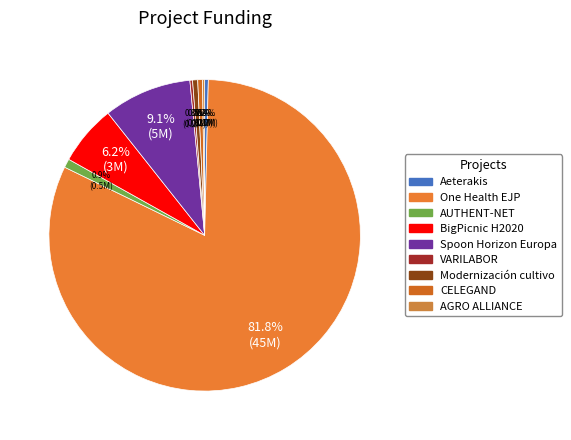

What percentage do One Health EJP and Spoon Horizon Europa together represent?

91.0%